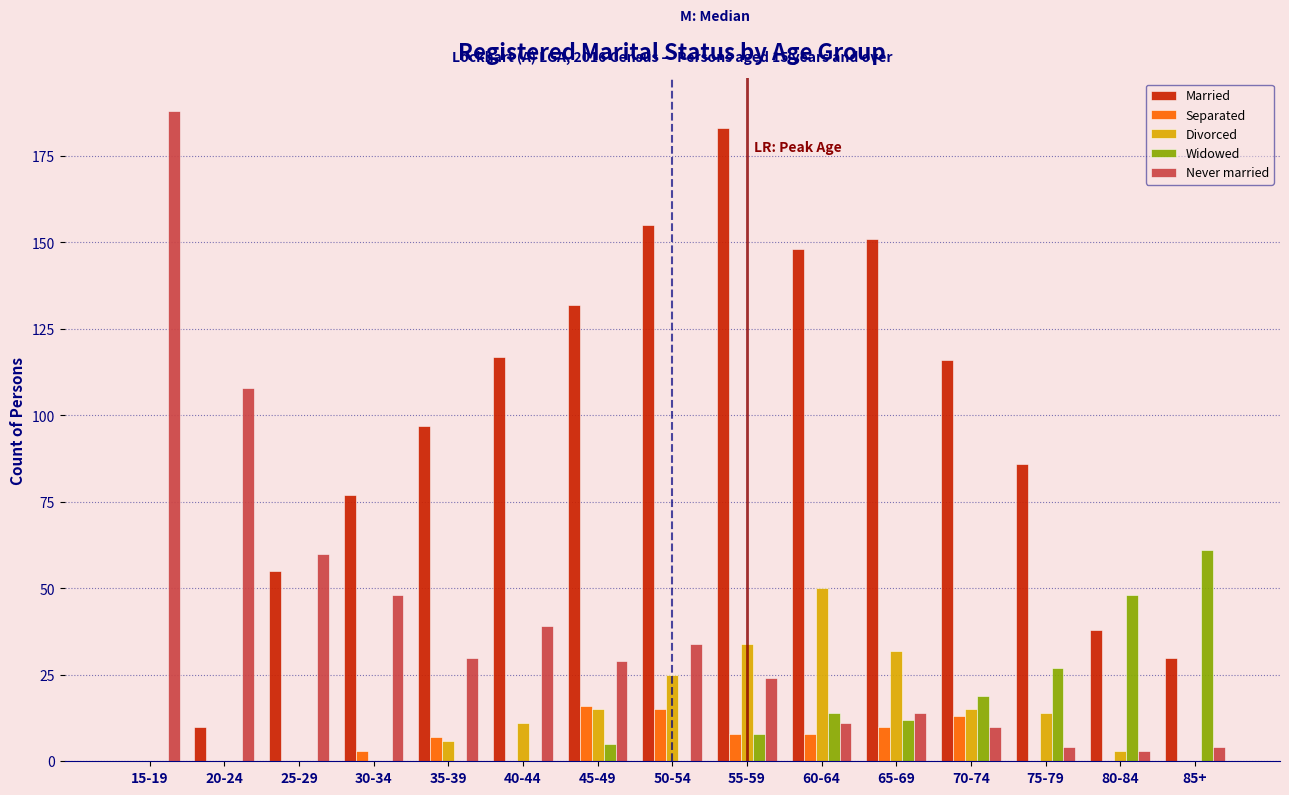

What is the sum of all Married values?

1395